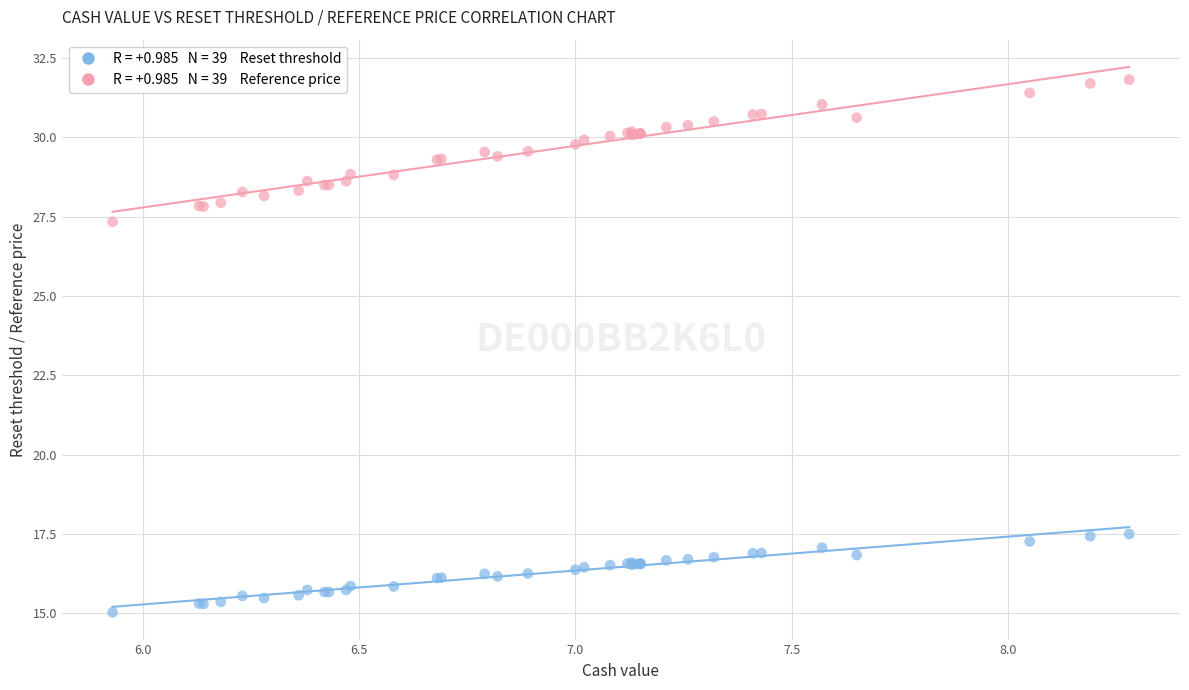

Across all series, what Y value is closest to 23?

27.3